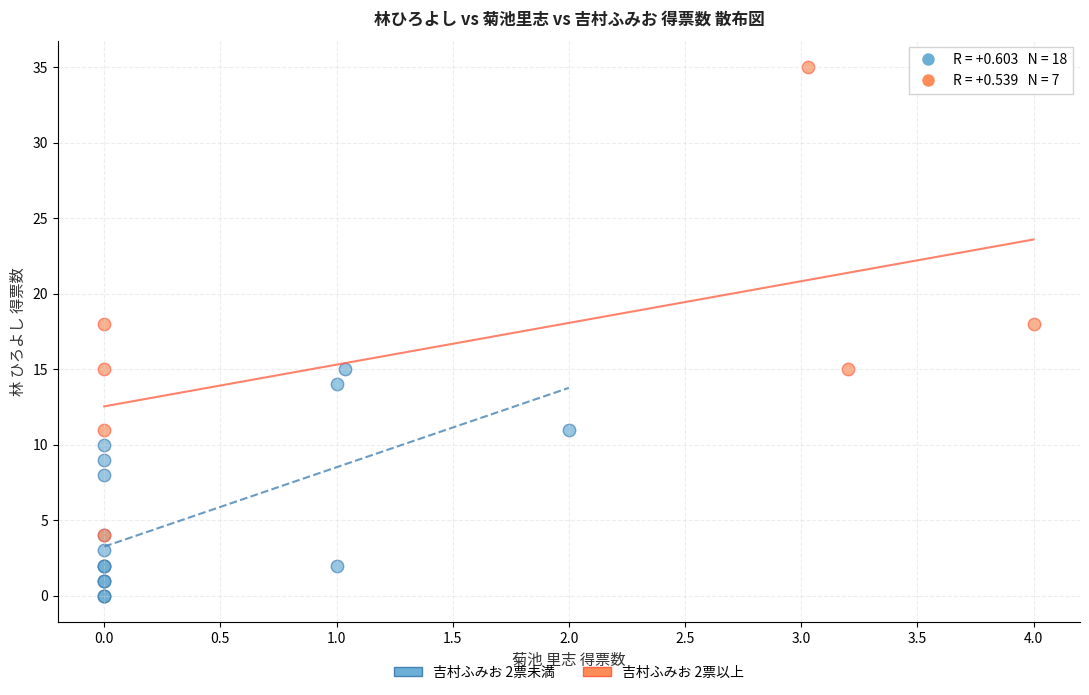

Which series contains the lowest Y value?

吉村ふみお 2票未満